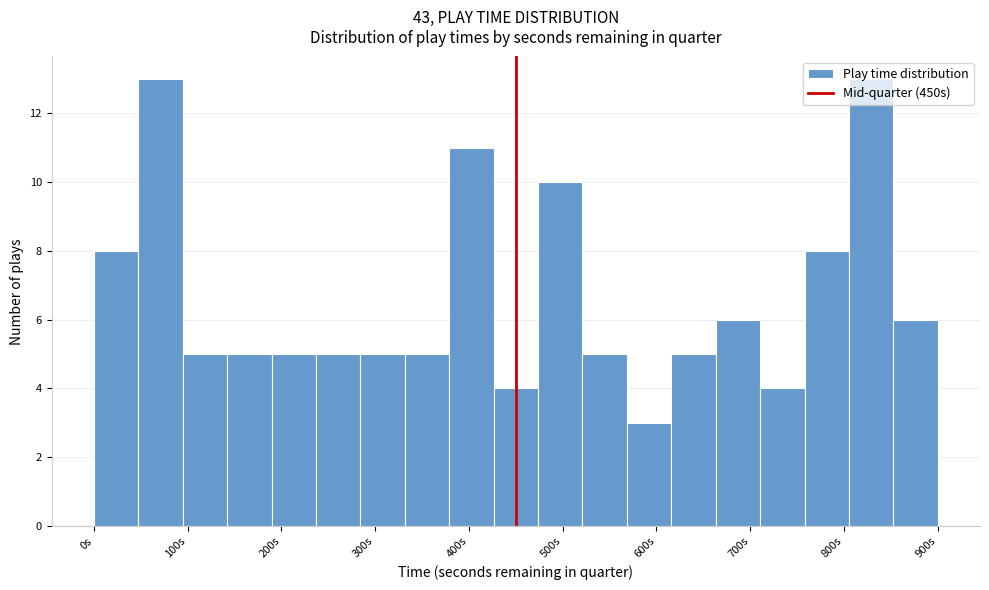

What is the height of the bar covering 620 to 660 on the x-axis? Neither the bar edges nor the heights are printed on the chart, so give them approximately, as read against the axes.

5